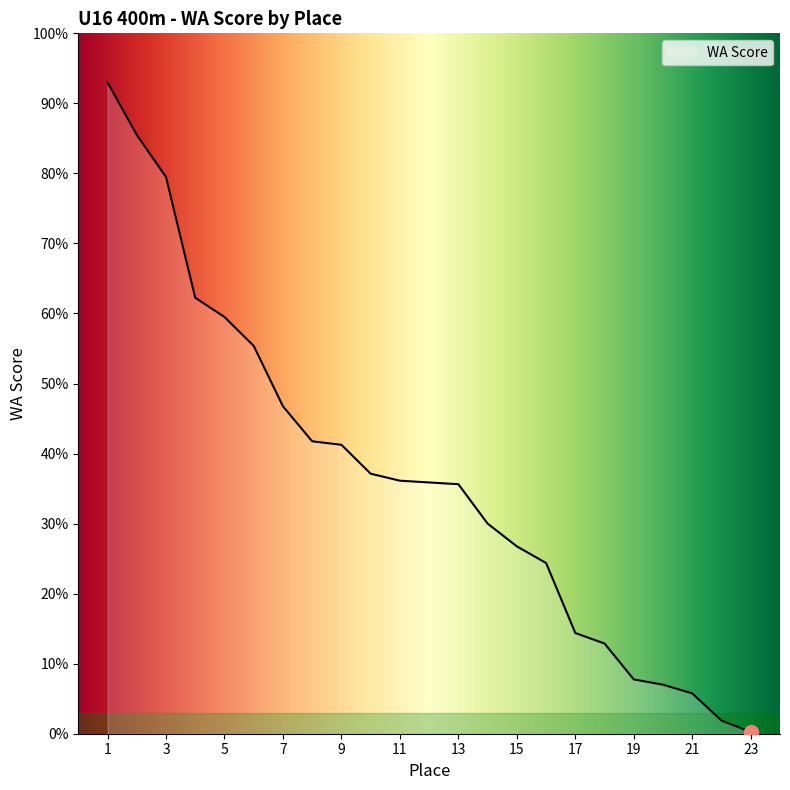

List the labels in order of value, largest first.

1, 2, 3, 4, 5, 6, 7, 8, 9, 10, 11, 12, 13, 14, 15, 16, 17, 18, 19, 20, 21, 22, 23